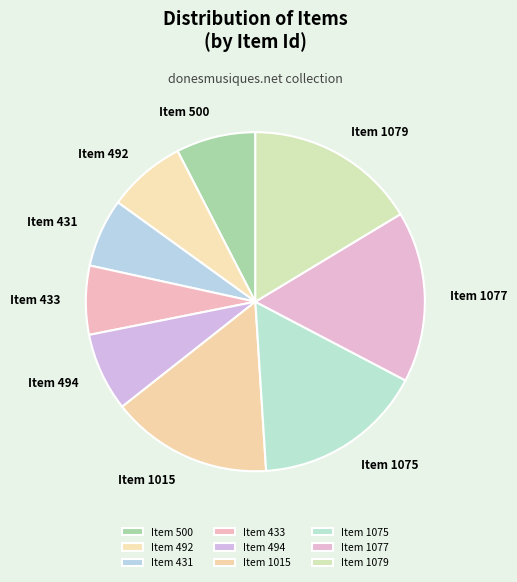

The Item 431 slice represents 19% of the pie. True or false?

False